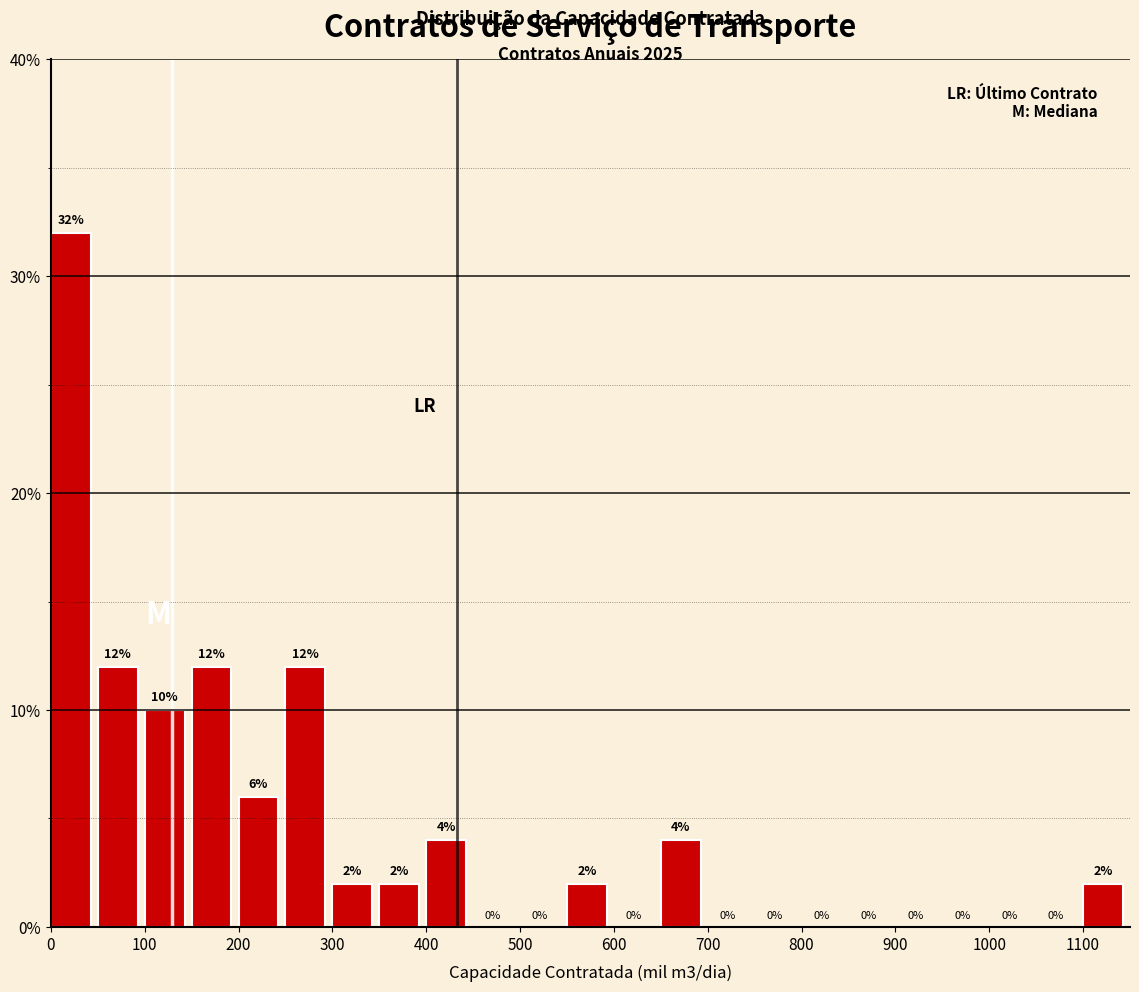

What is the height of the bar covering 0 to 50 on the x-axis?

32